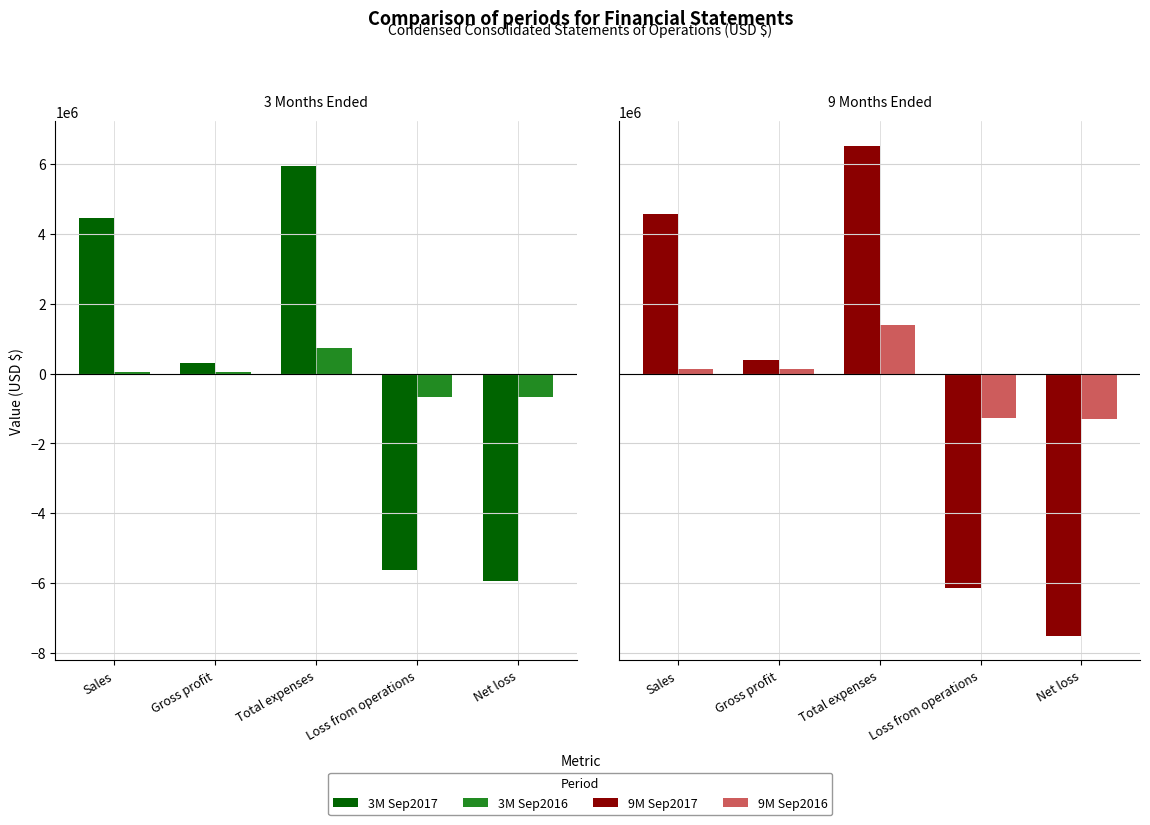

What value does the 3M Sep2016 series have at Sales, to the nearest 10?

45000